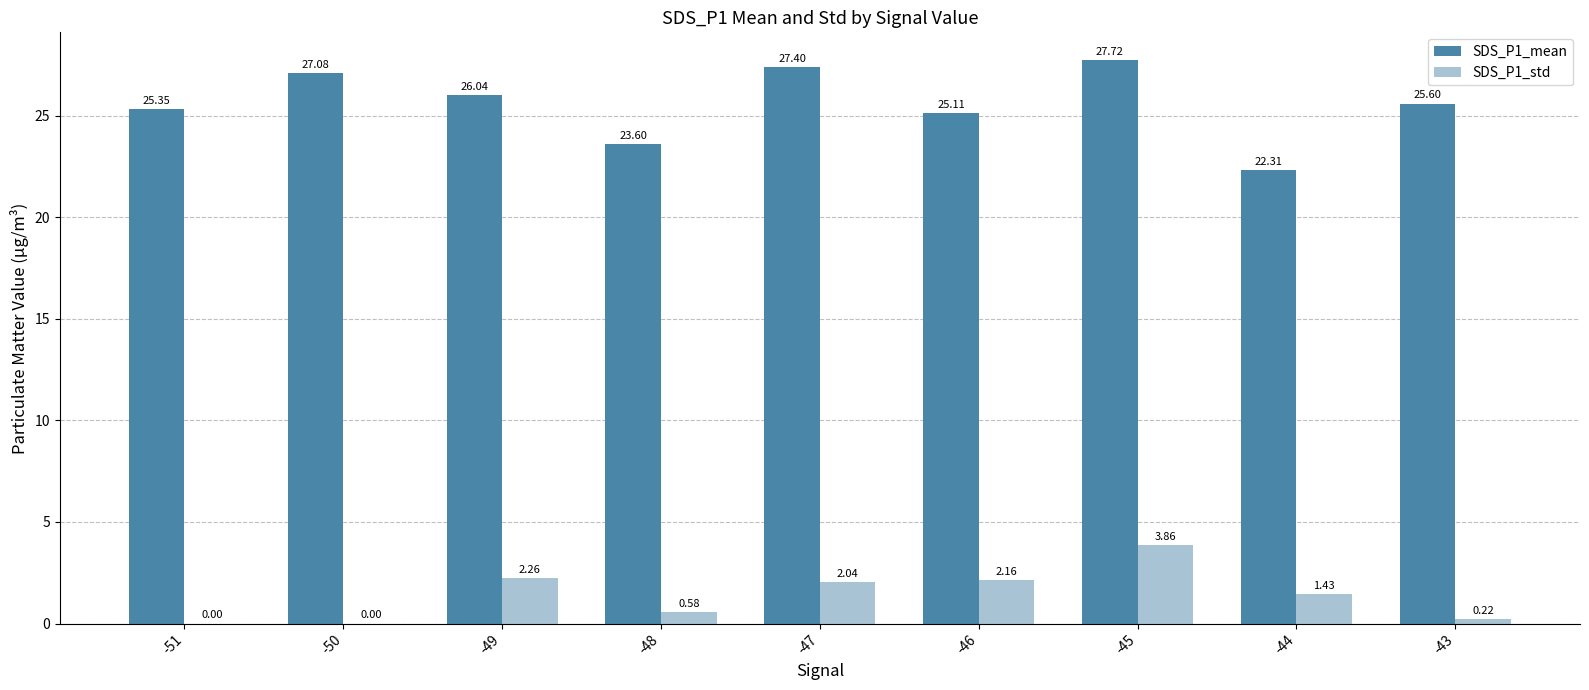

Between -47 and -44, which series saw the biggest shift?

SDS_P1_mean